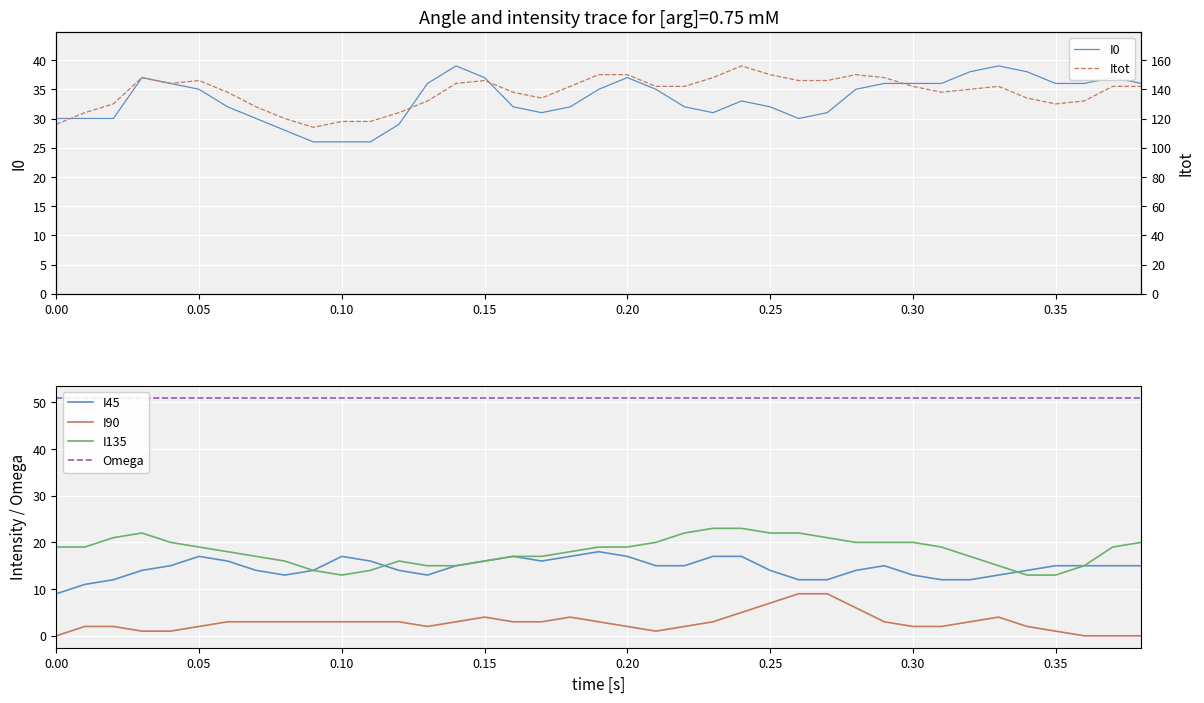

True or false: I90 and I135 intersect in this chart.

False